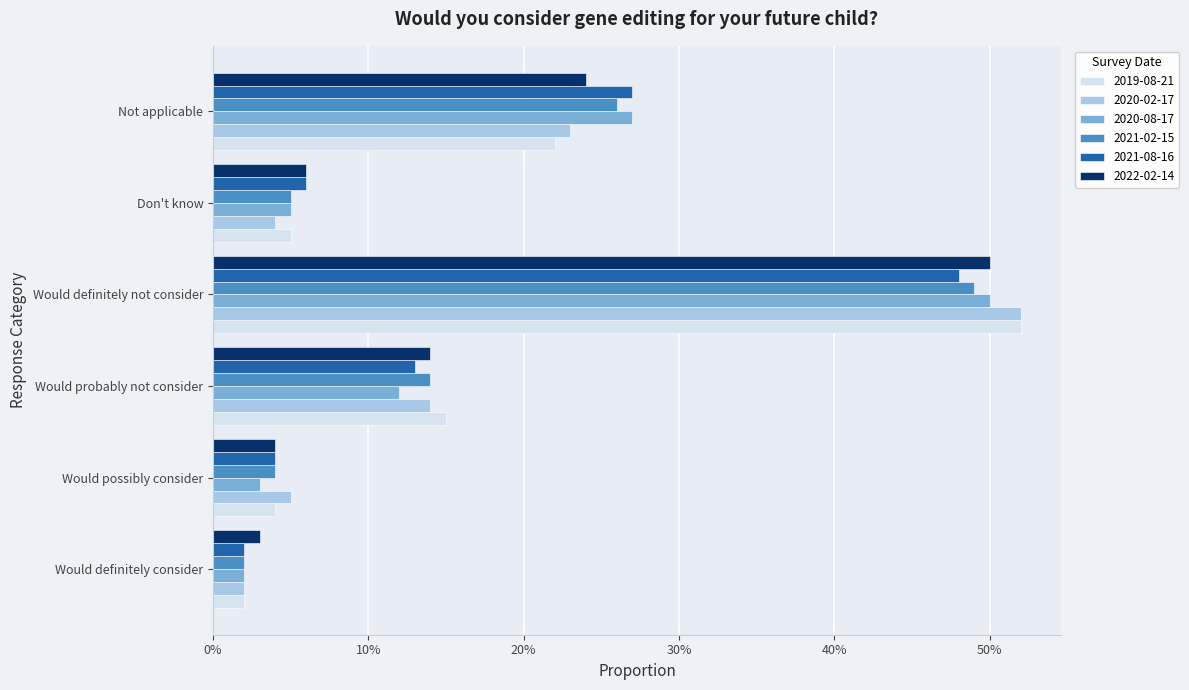

At which label is 2019-08-21 closest to 0?

Would definitely consider